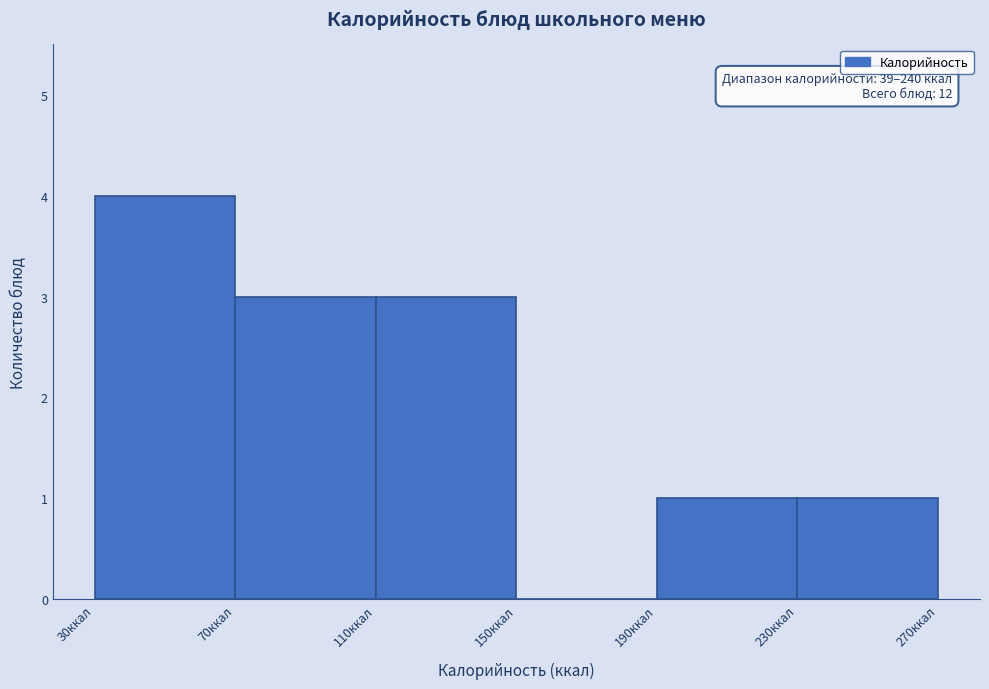

Over which range of the x-axis is the bar tallest?

30 to 70